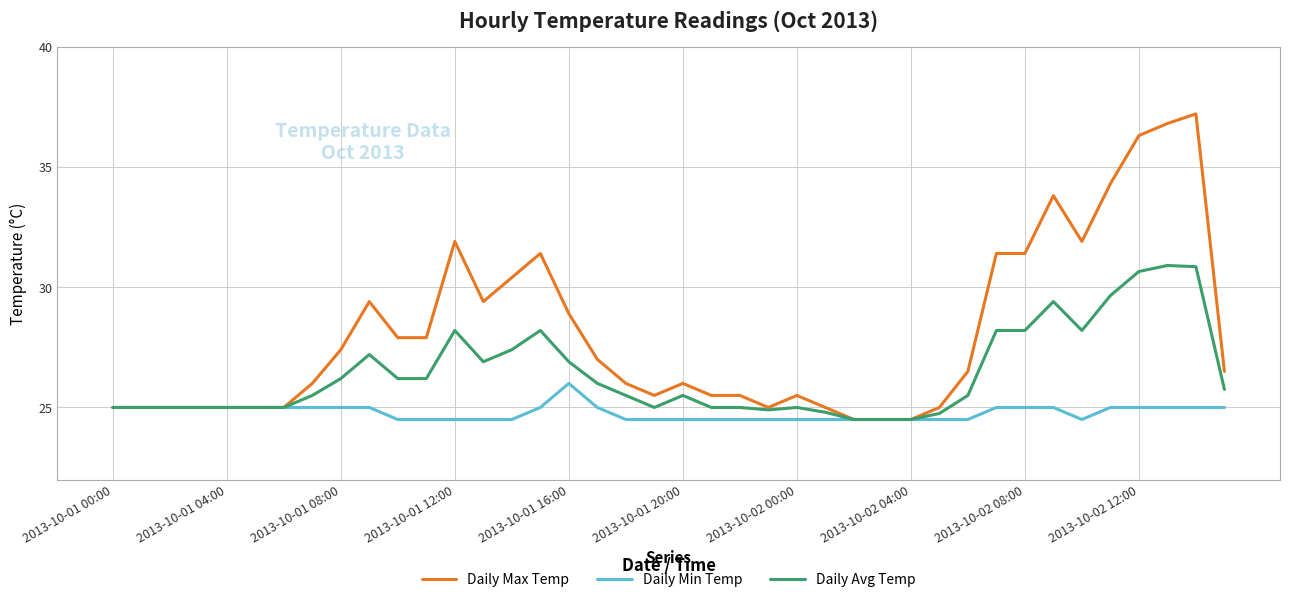

Which series has the widest spread of values?

Daily Max Temp